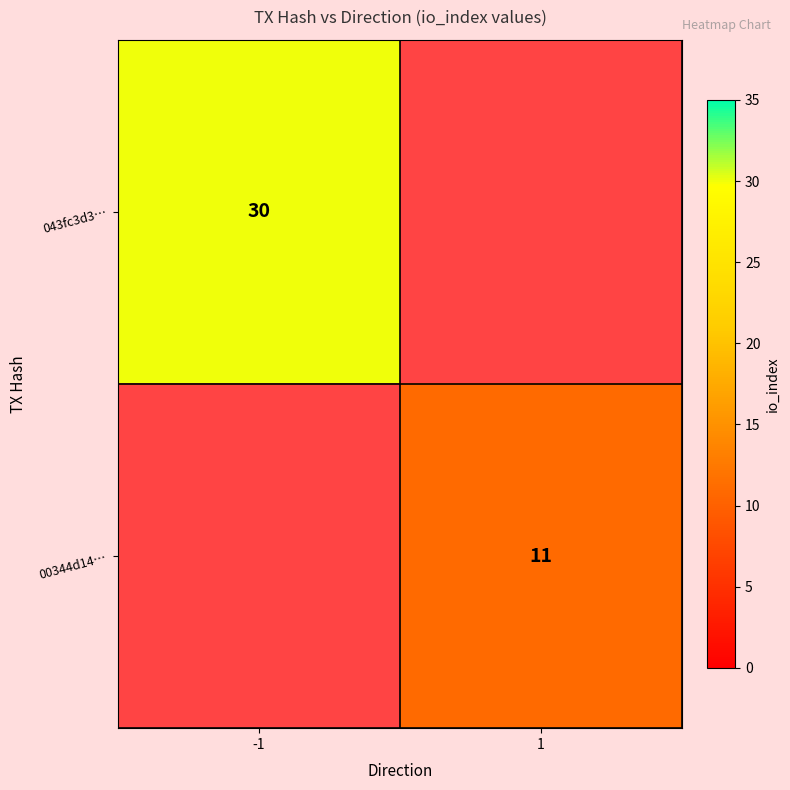

The 00344d14… series shows 11 at 1. True or false?

True